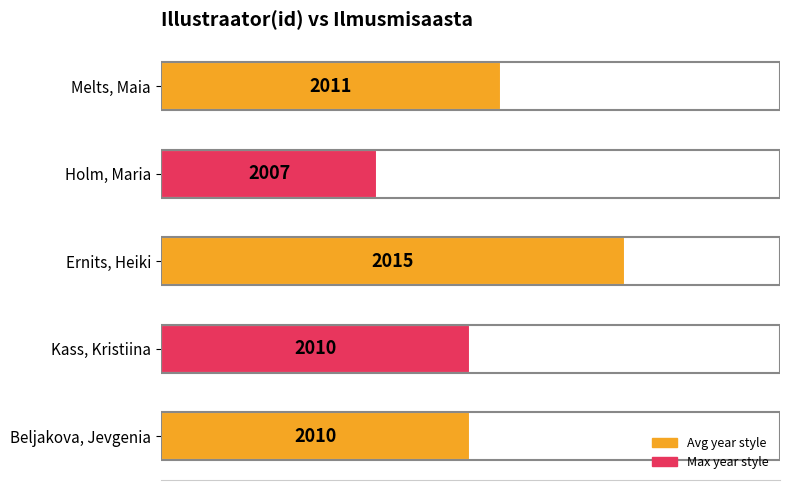

Are the bars horizontal?

Yes